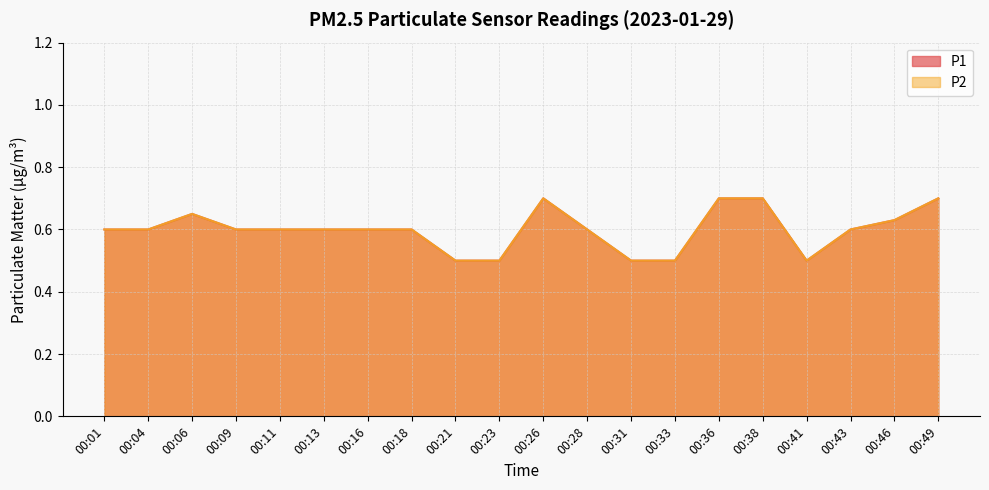

What is the average value of the P1 series?

0.6